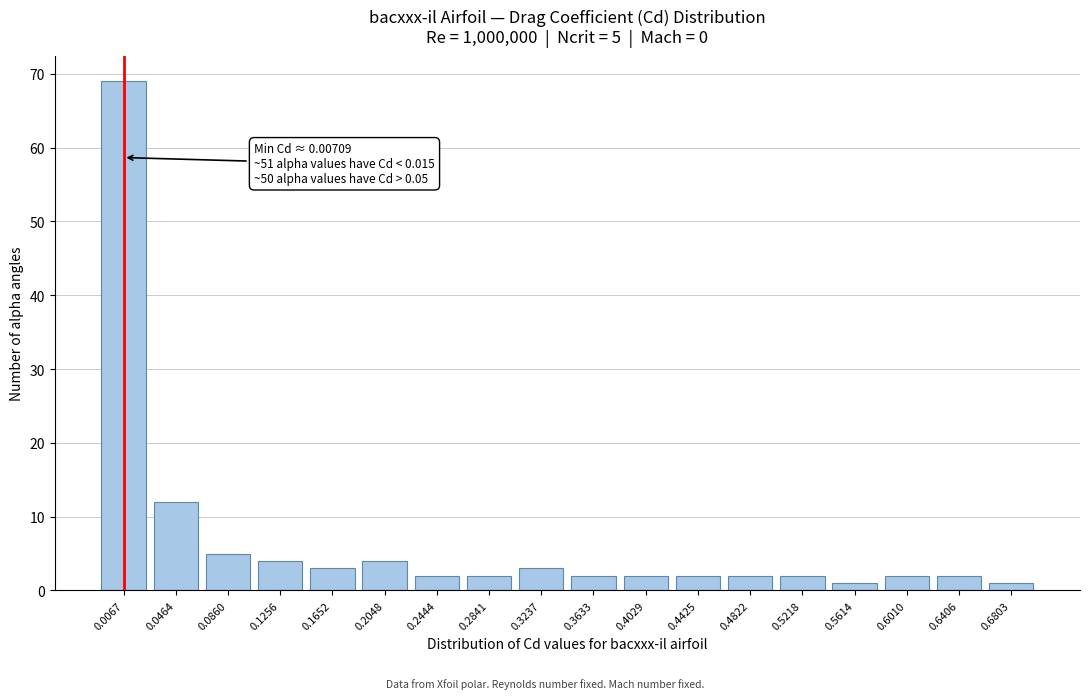

Reading right to left, extract all data points from this chart.

1	2	2	1	2	2	2	2	2	3	2	2	4	3	4	5	12	69